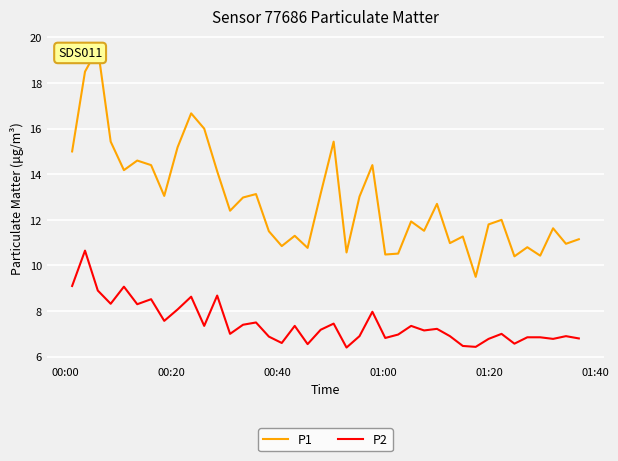

What is the highest value of the P2 series?

10.7